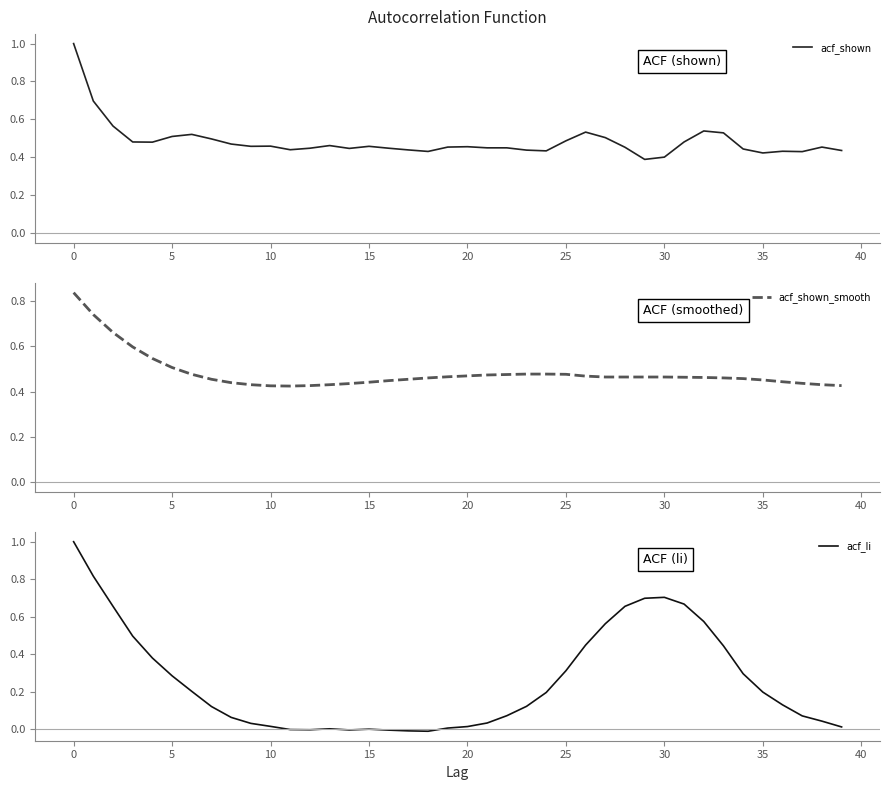

Is it true that acf_li equals 0.3 at 35?

False